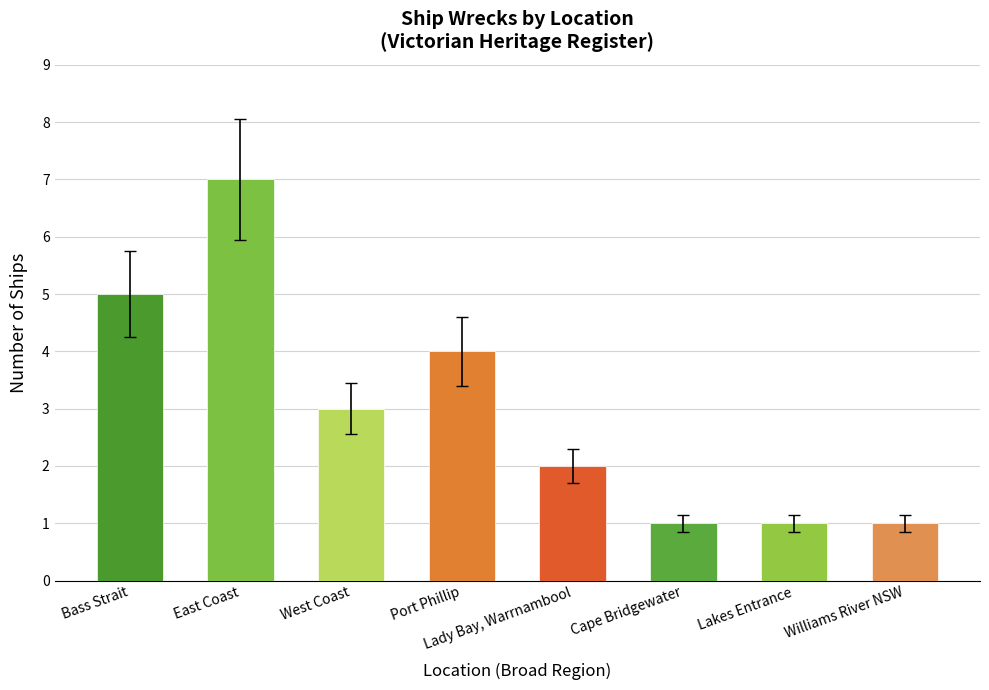

Does the chart contain any negative values?

No